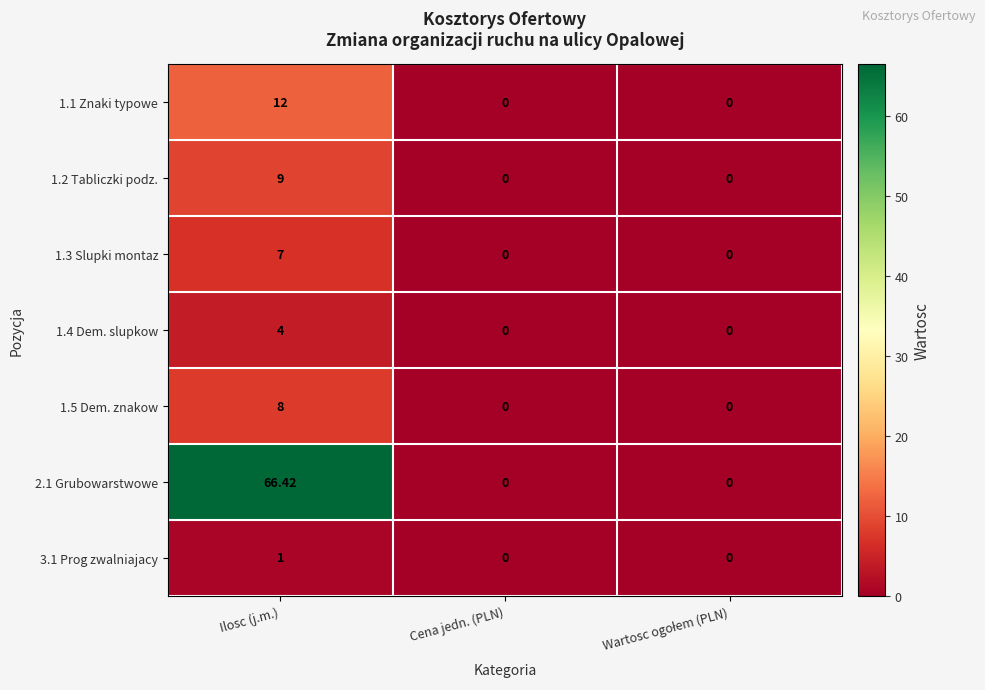

What is the maximum value shown in the chart?

66.4